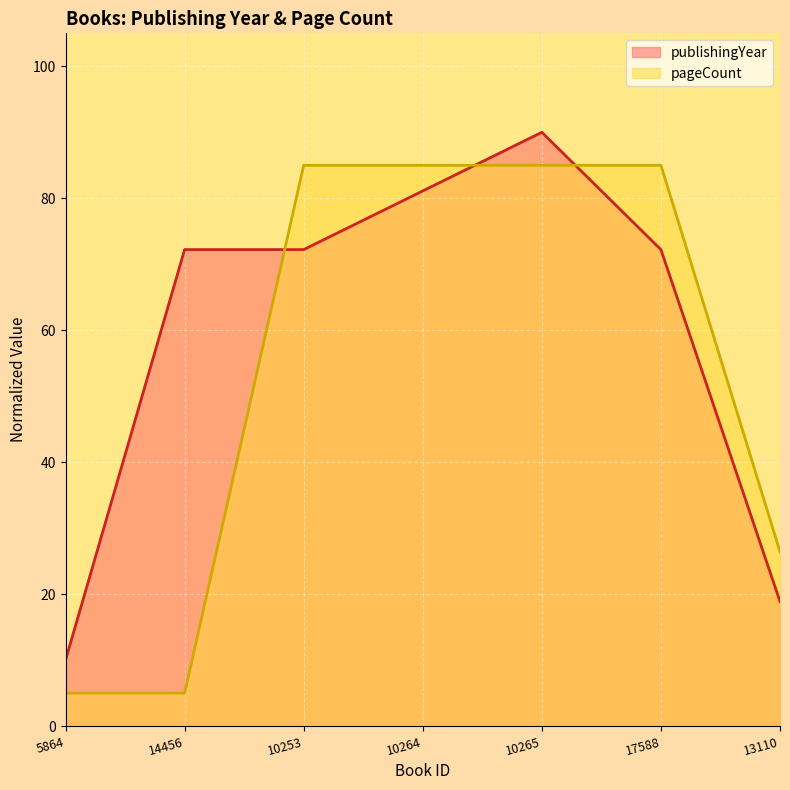

What is the label of the 4th point from the left?

10264